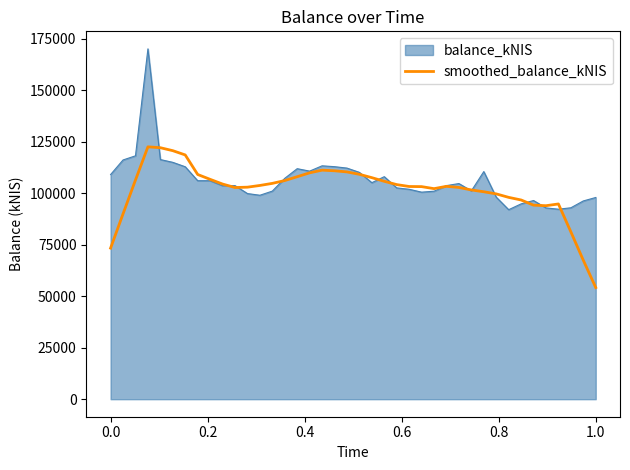

What is the greatest value displayed?

170067.0